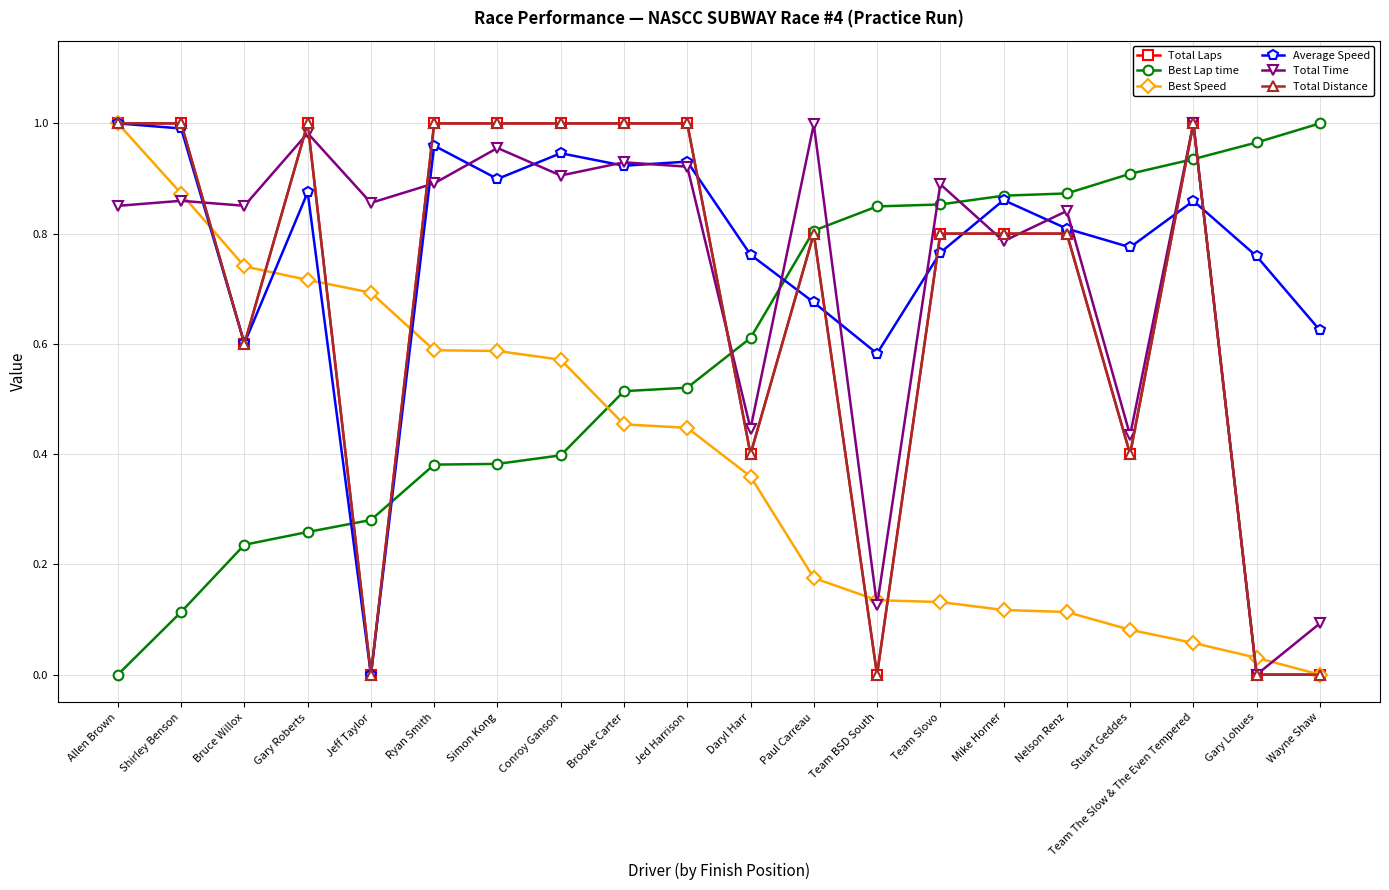

What is the average value of the Total Distance series?

0.7